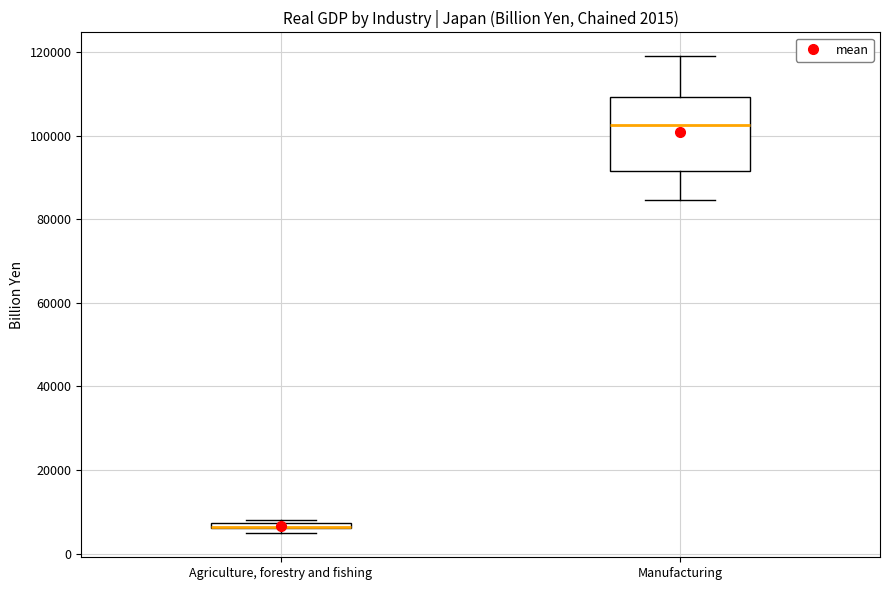

Which box is the tallest, from its lower edge to its upper edge?

Manufacturing